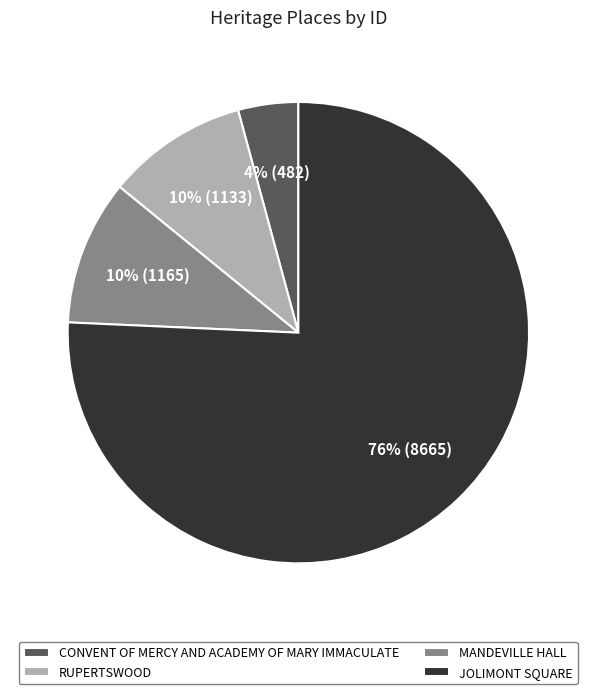

Does RUPERTSWOOD account for over 50% of the chart?

No